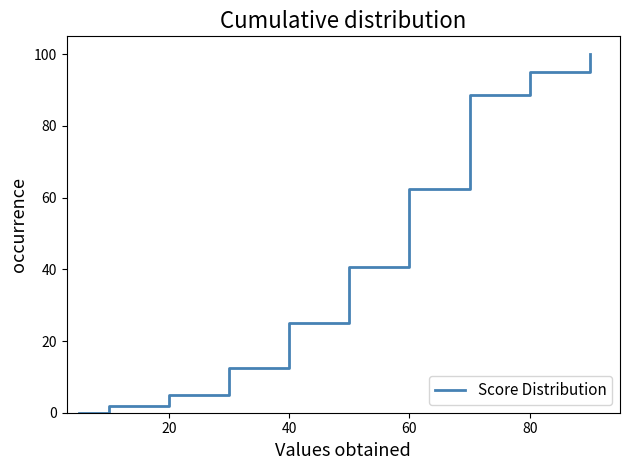

Reading right to left, list all the values displayed in this chart.

100.0	95.0	88.8	62.5	40.6	25.0	12.5	5.0	1.9	0.0